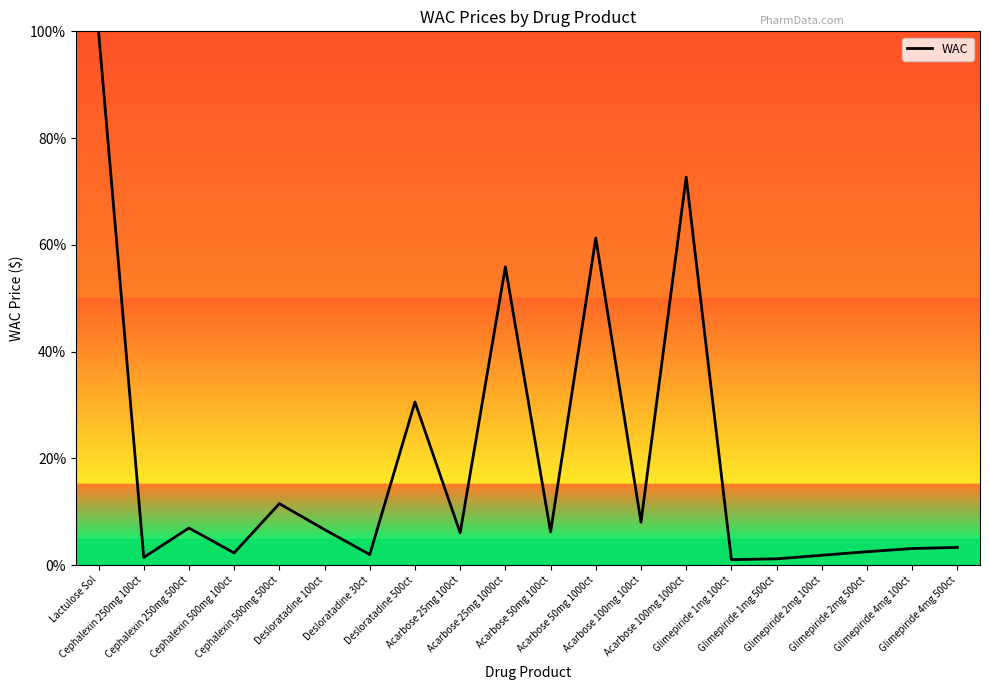

What is the average value?

19.2